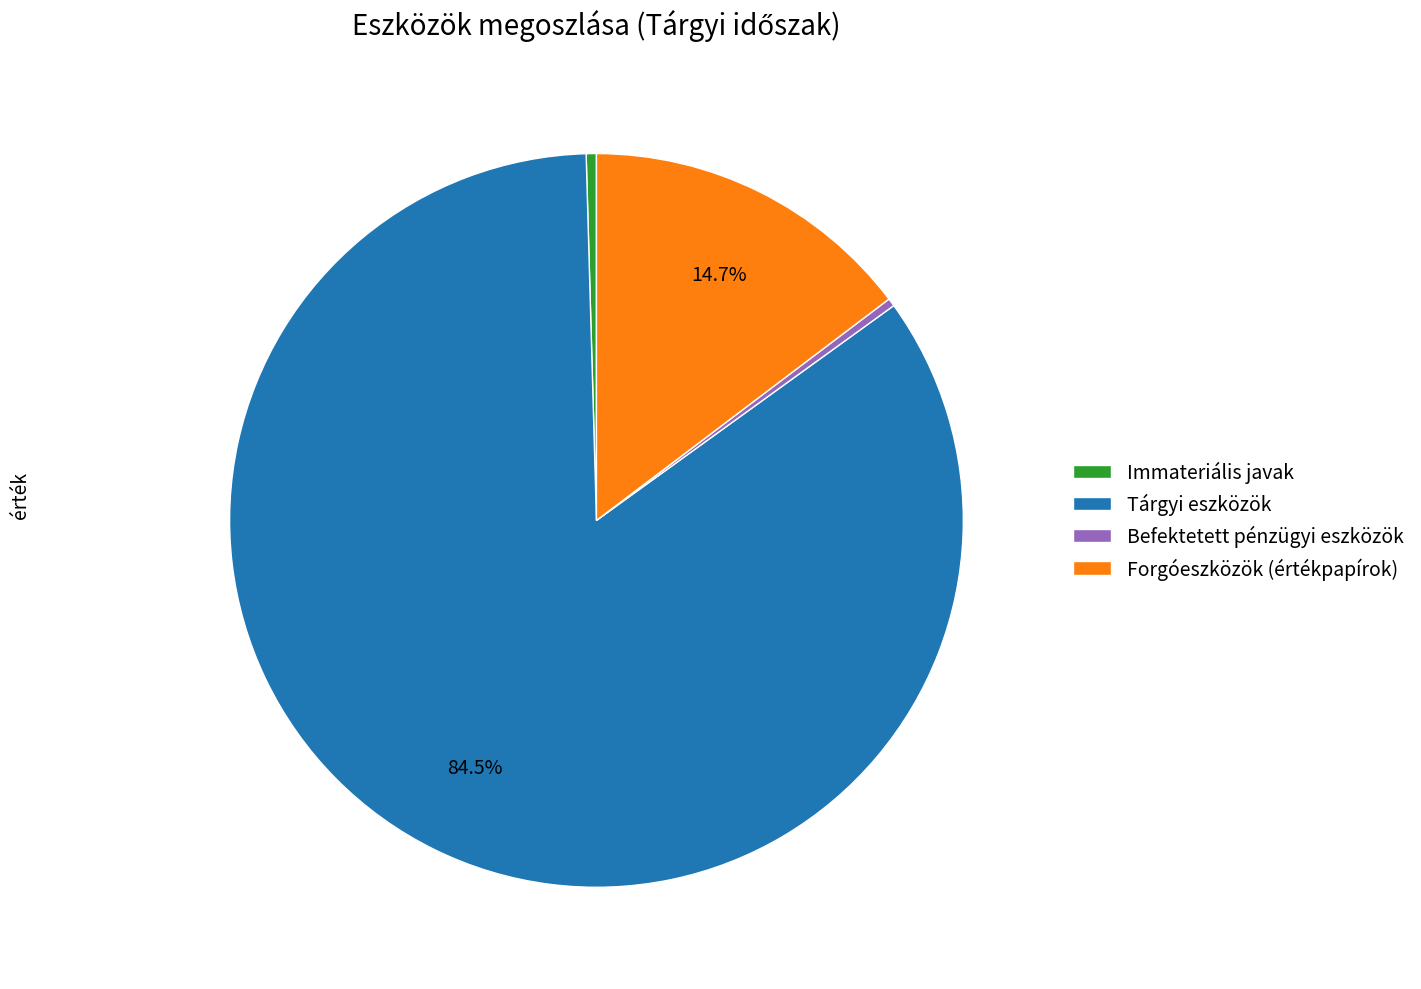

Which slice is the largest?

Tárgyi eszközök